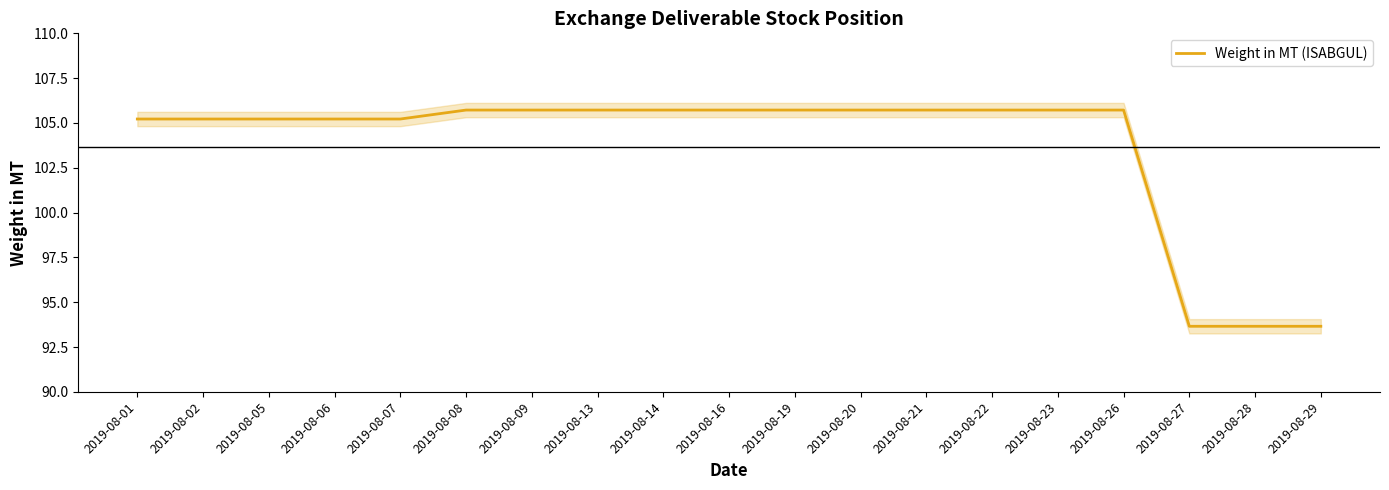

The value at 2019-08-02 is 105.2. True or false?

True